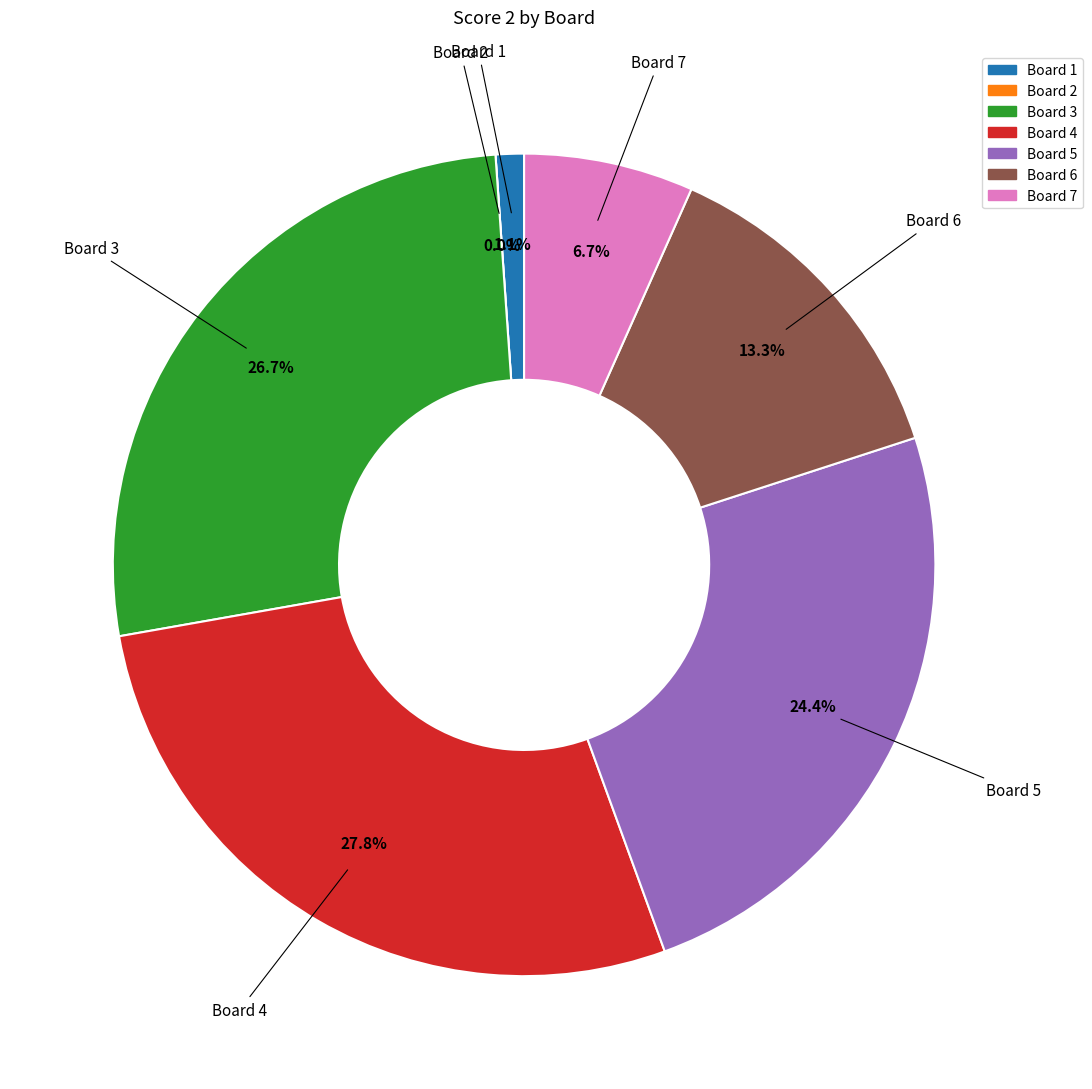

Is it true that Board 7 is 21% of the pie?

False